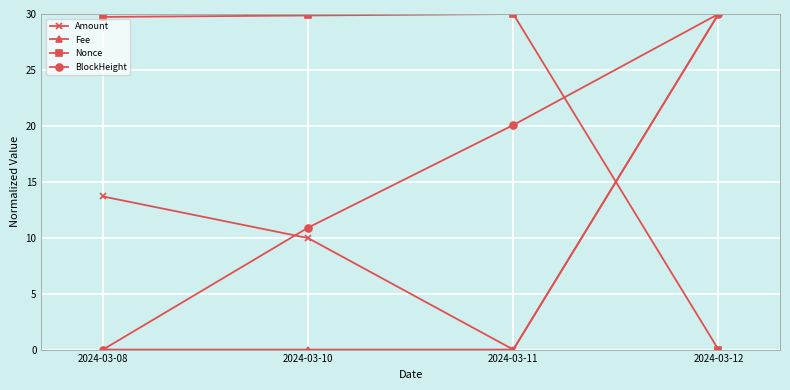

How many categories are shown in the chart?

4